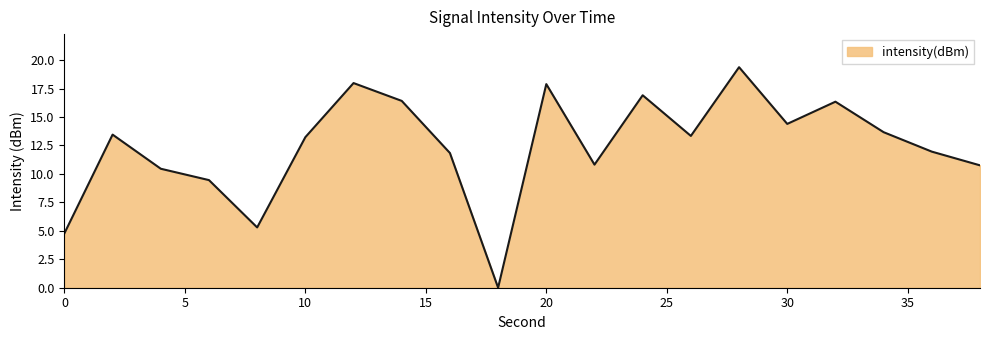

What is the greatest value displayed?

19.4